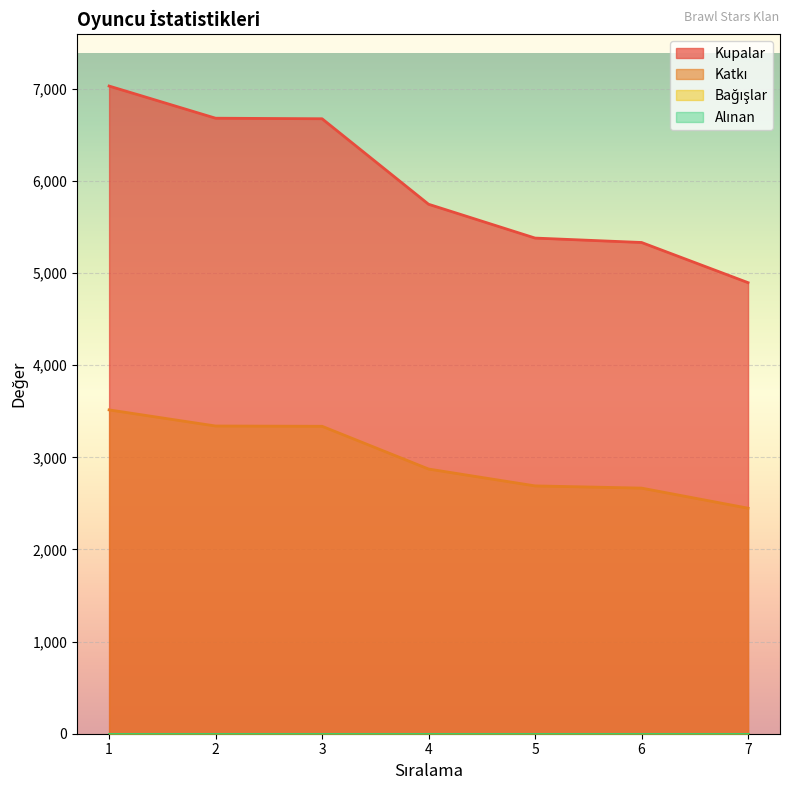

What is the sum of the Katkı values at 7 and 6?

5114